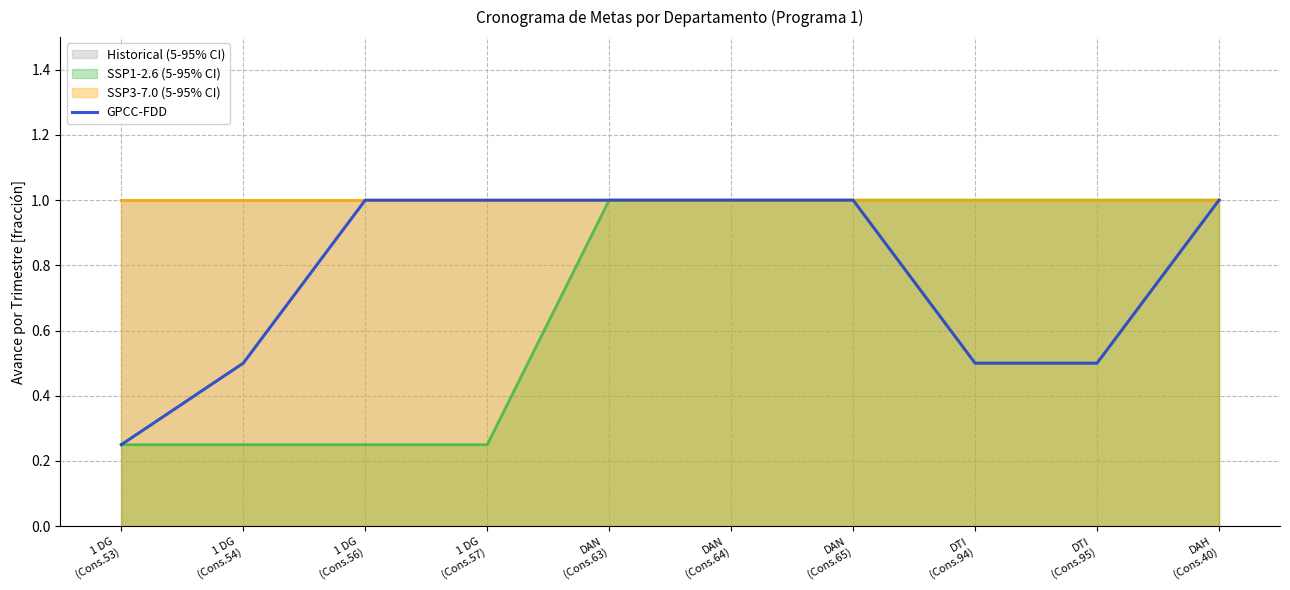

True or false: the data shows 0.2 at 1 DG
(Cons.53).

True